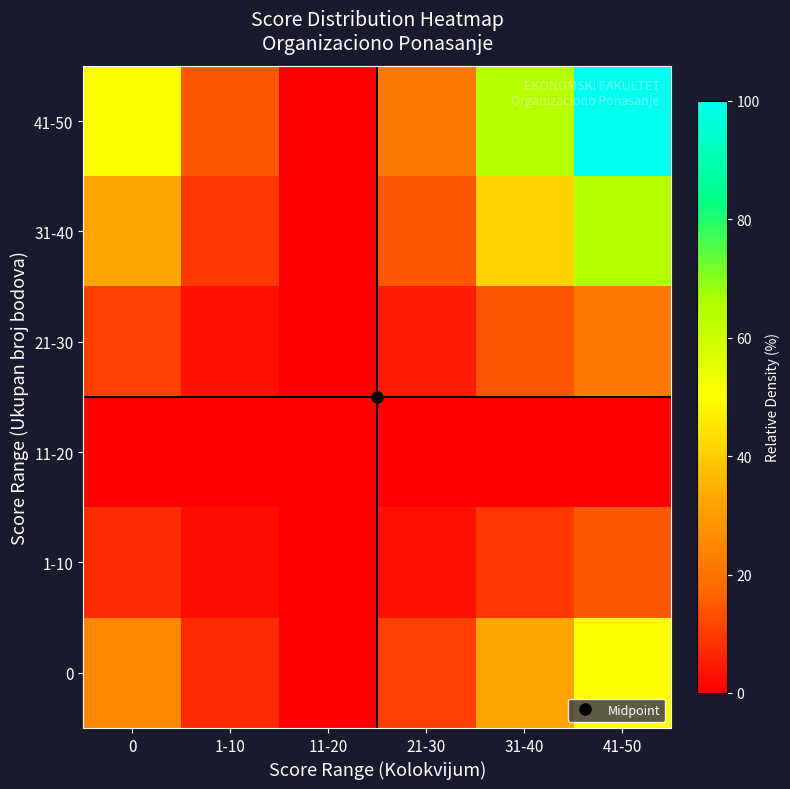

Between 21-30 and 1-10, which is larger?

21-30